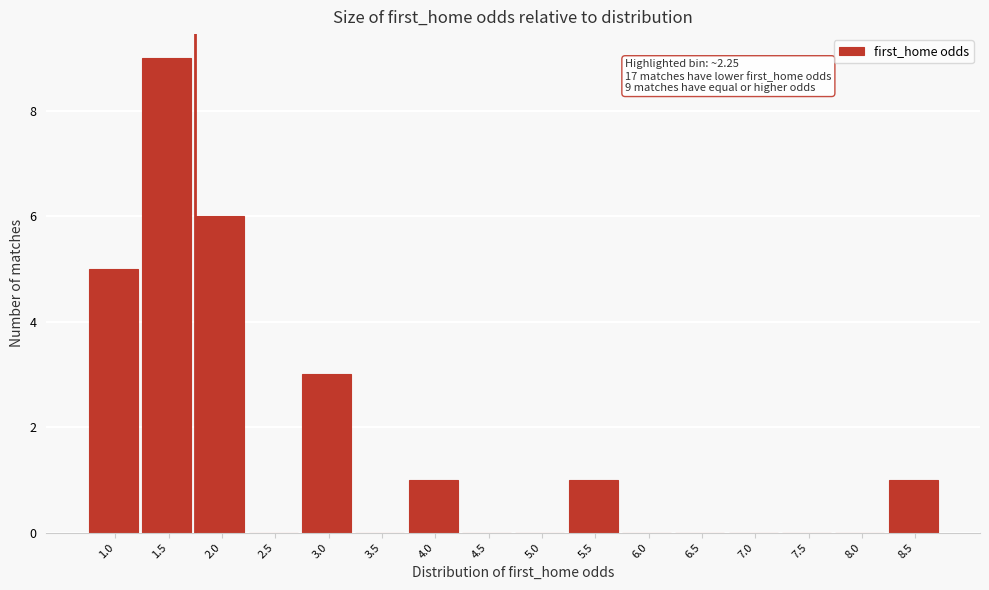

Reading left to right, transcribe all the data shown in this chart.

1.0=5	1.5=9	2.0=6	2.5=0	3.0=3	3.5=0	4.0=1	4.5=0	5.0=0	5.5=1	6.0=0	6.5=0	7.0=0	7.5=0	8.0=0	8.5=1